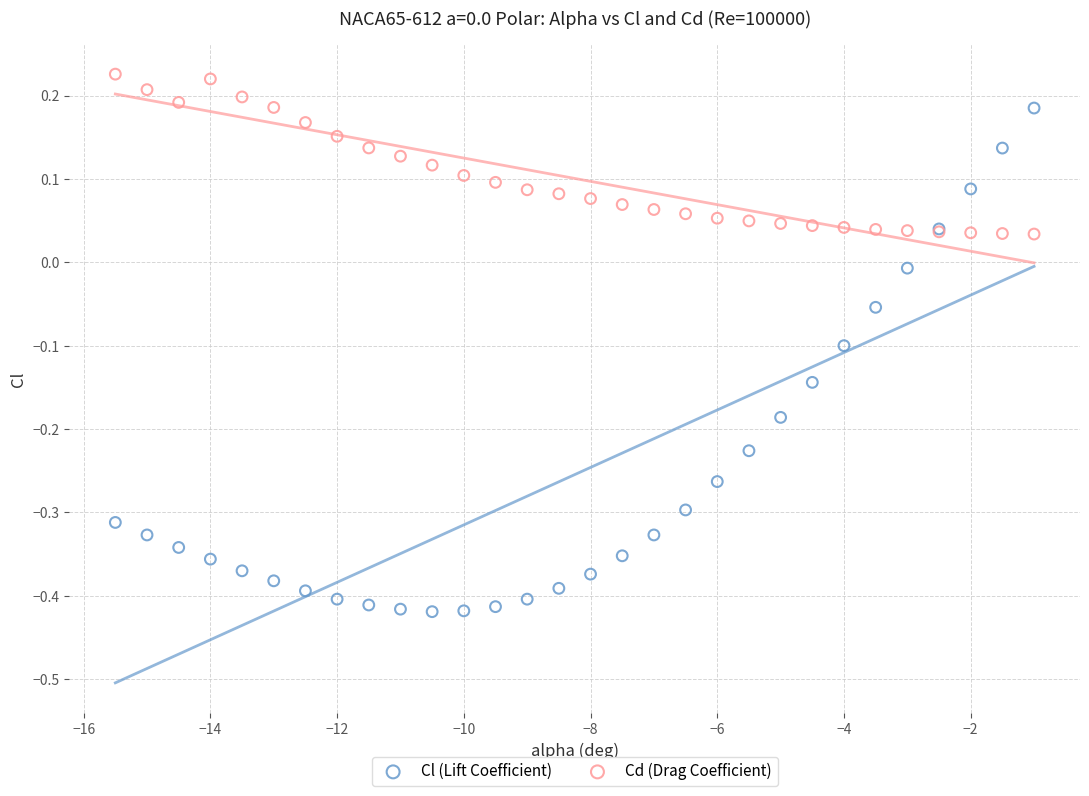

What is the X range (max minus min) for the scatter plot?

14.5